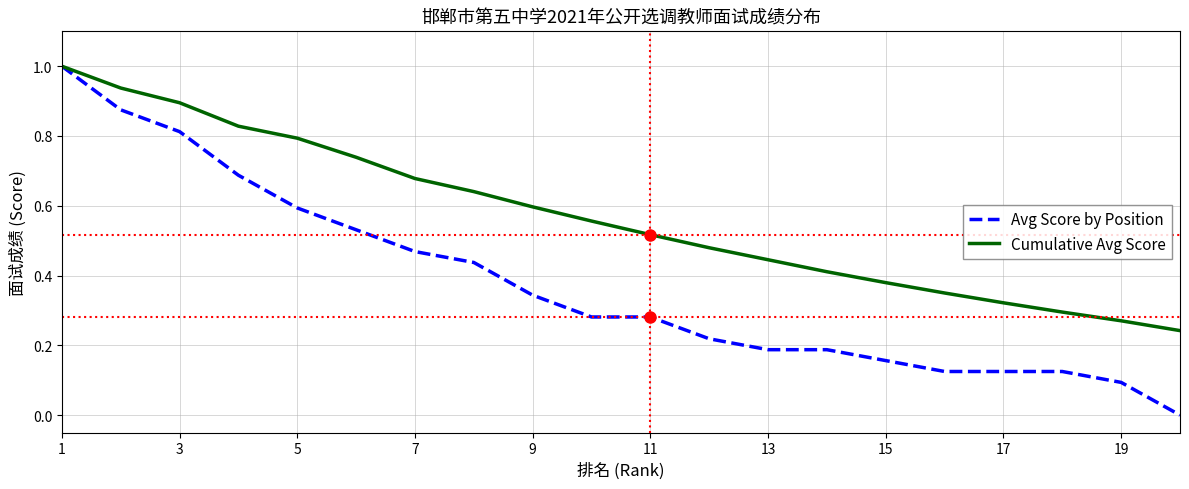

Which series has the largest range (max minus min)?

Avg Score by Position